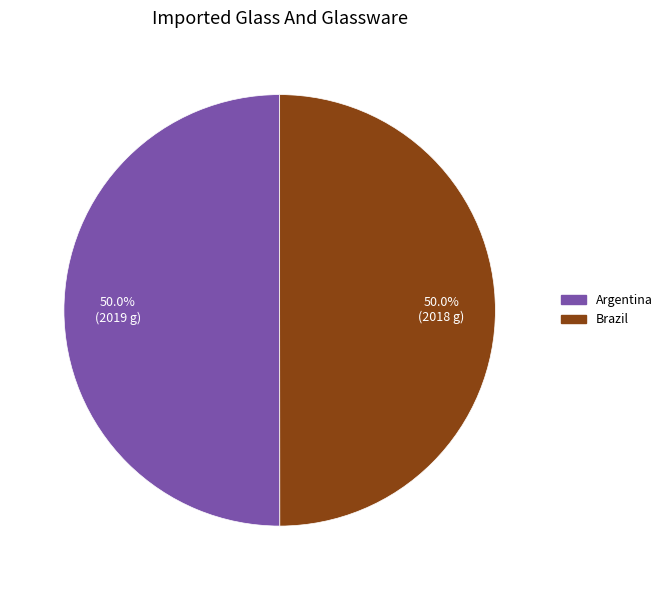

Count the number of slices in the pie.

2